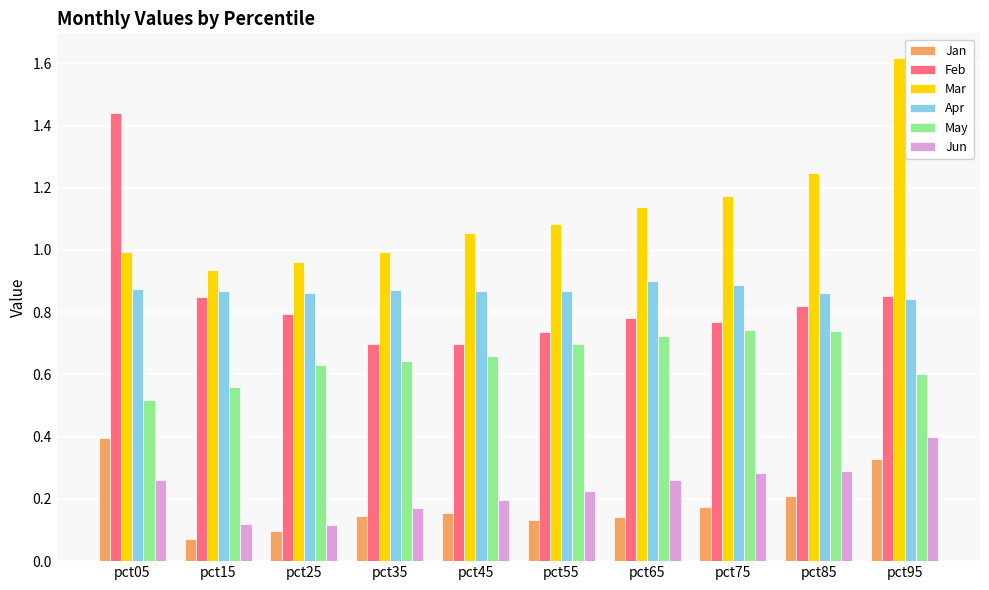

What is the sum of the Mar values at pct05 and pct95?

2.6